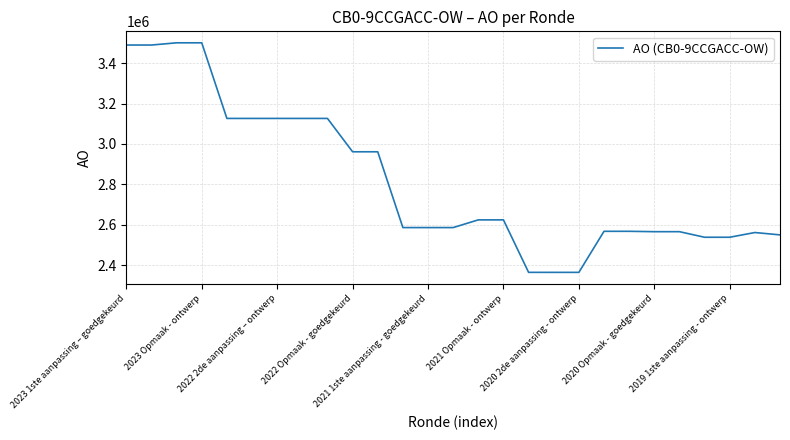

What is the difference between the maximum and minimum values?

1136239